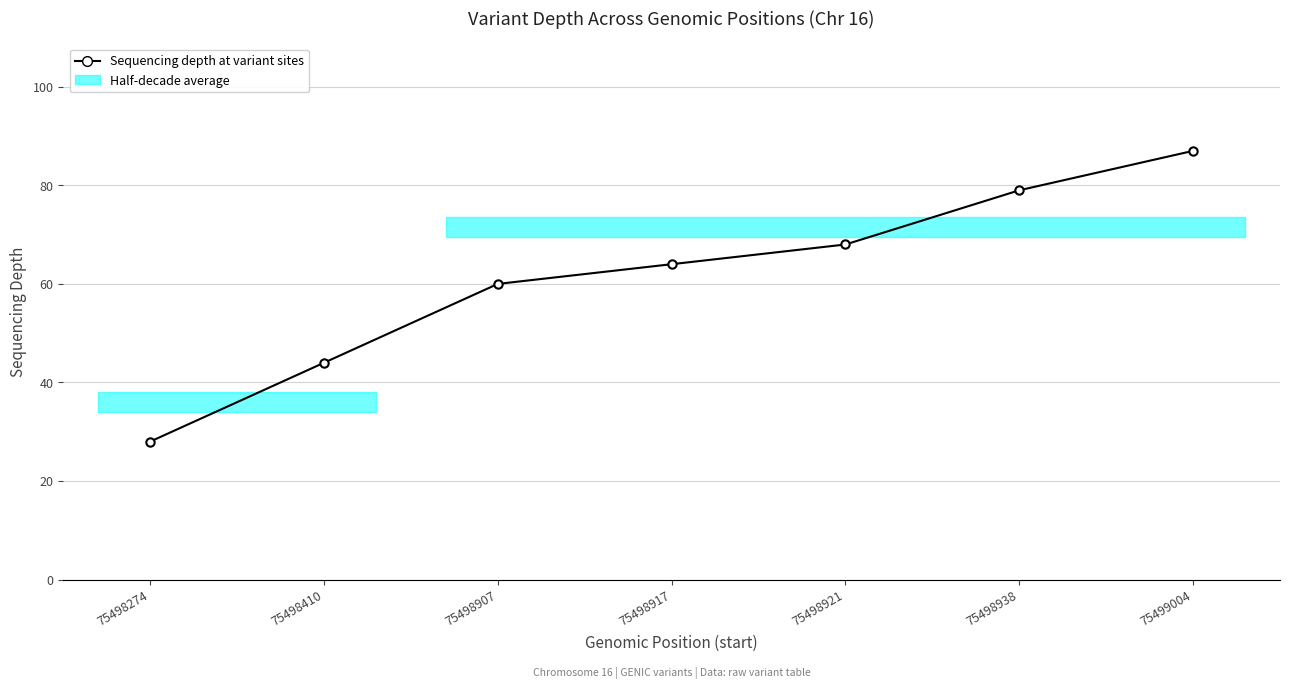

What is the value of the 7th point from the left?

87